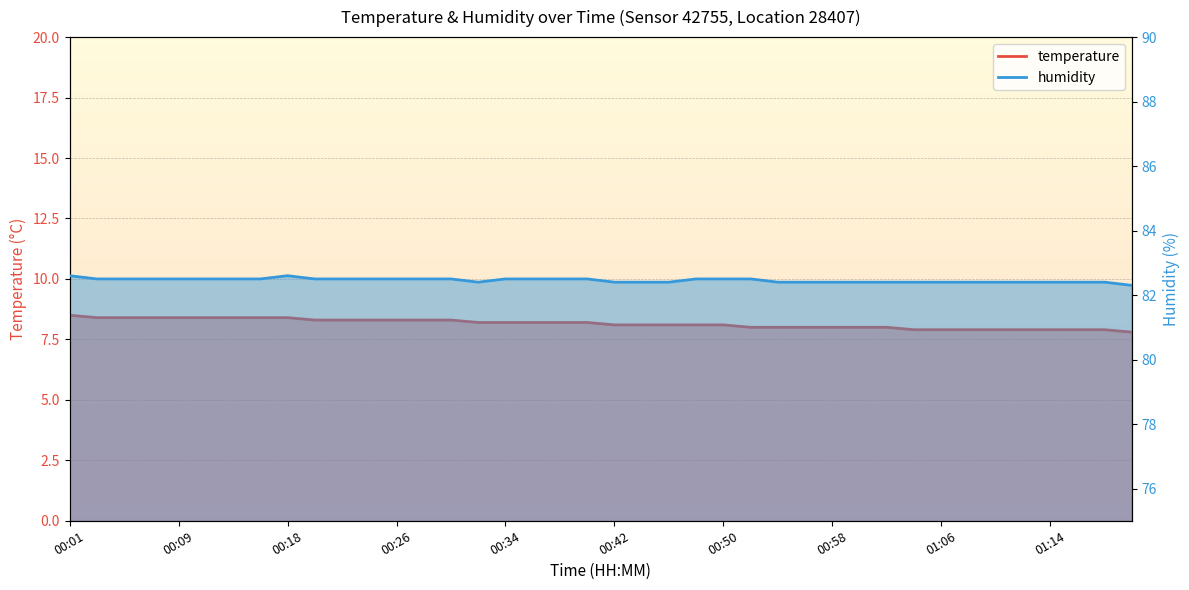

What position from the left is 01:18?

39